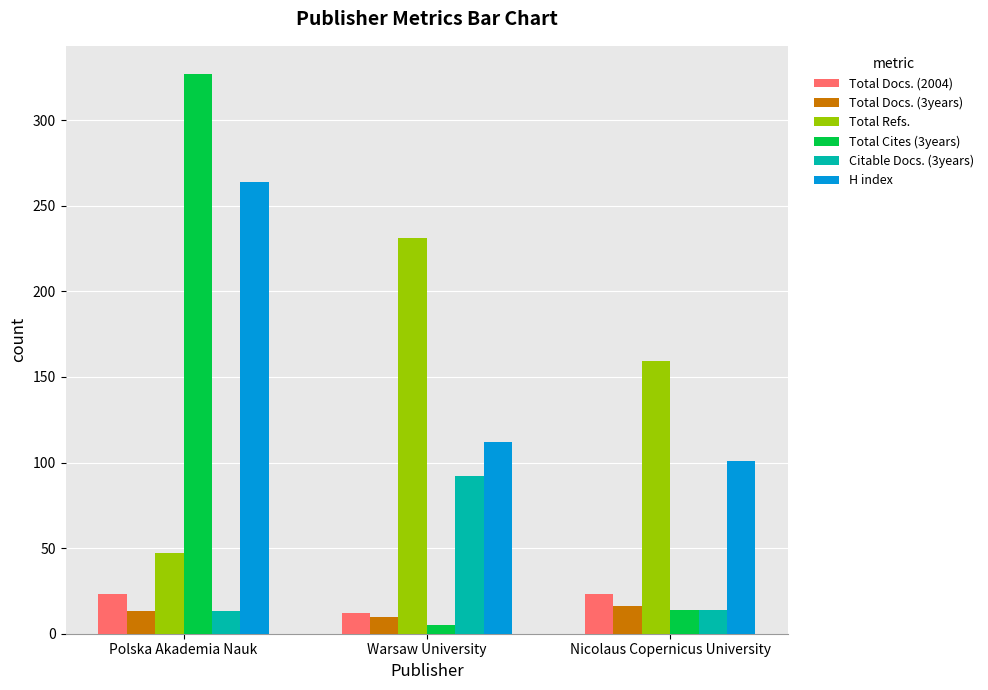

List the labels in order of Total Docs. (3years) value, smallest first.

Warsaw University, Polska Akademia Nauk, Nicolaus Copernicus University